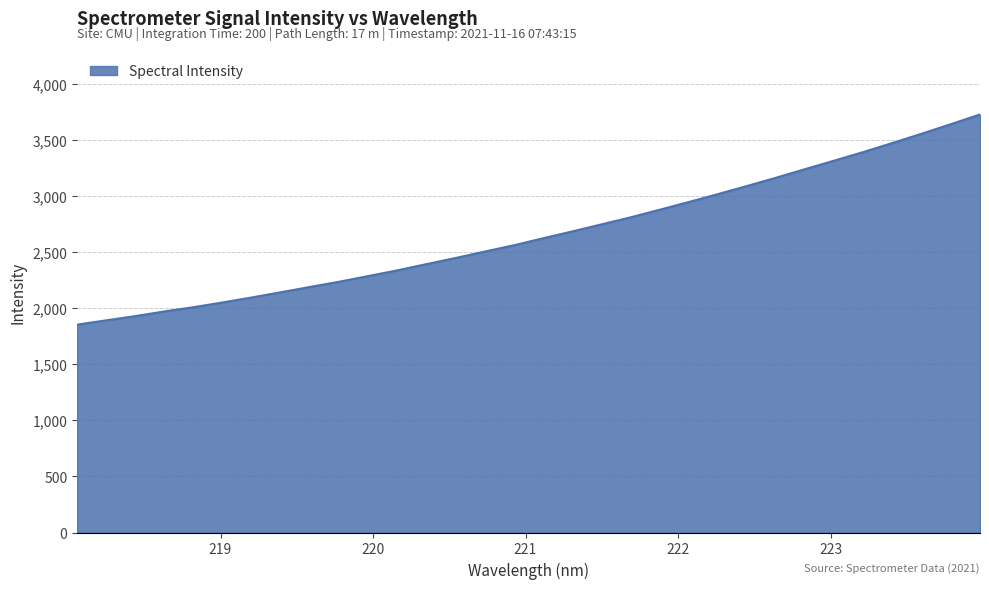

True or false: the data has more than 0 interior local peaks.

False